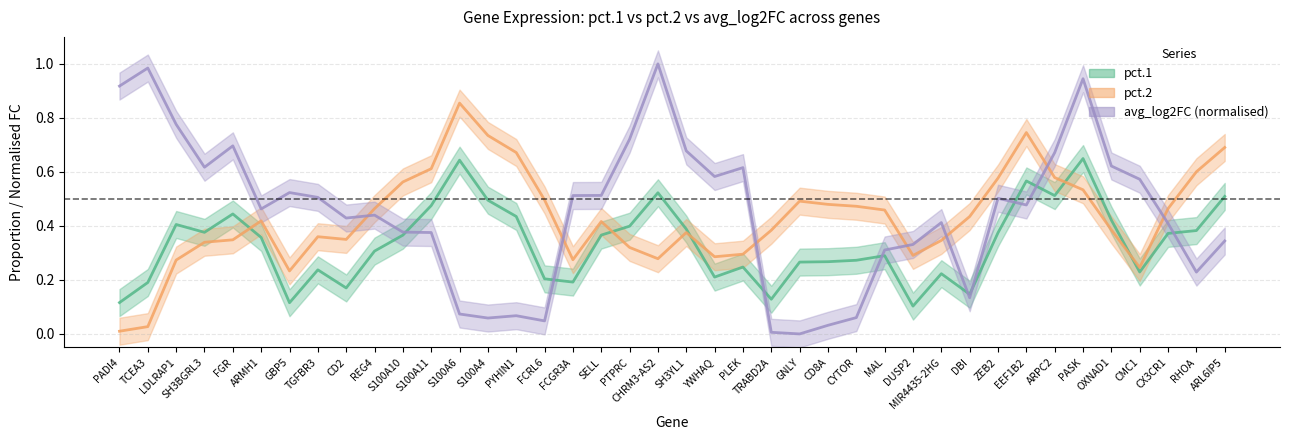

At which label does pct.2 reach its peak?

S100A6